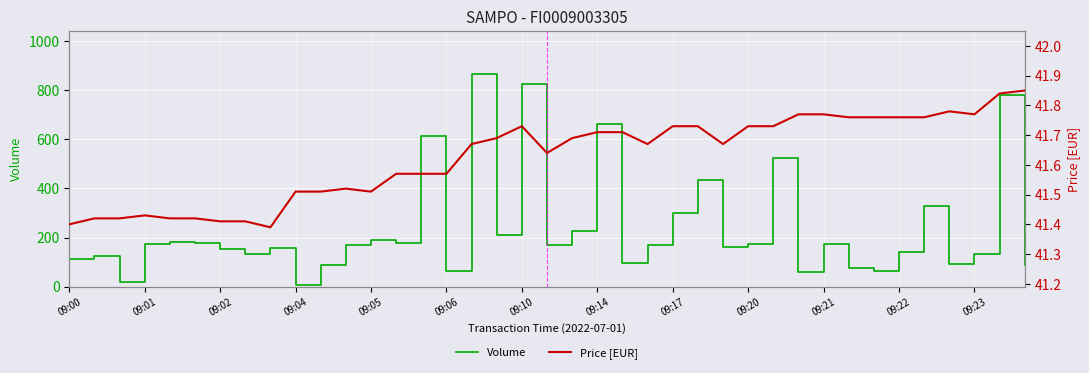

What is the highest value of the Volume series?

867